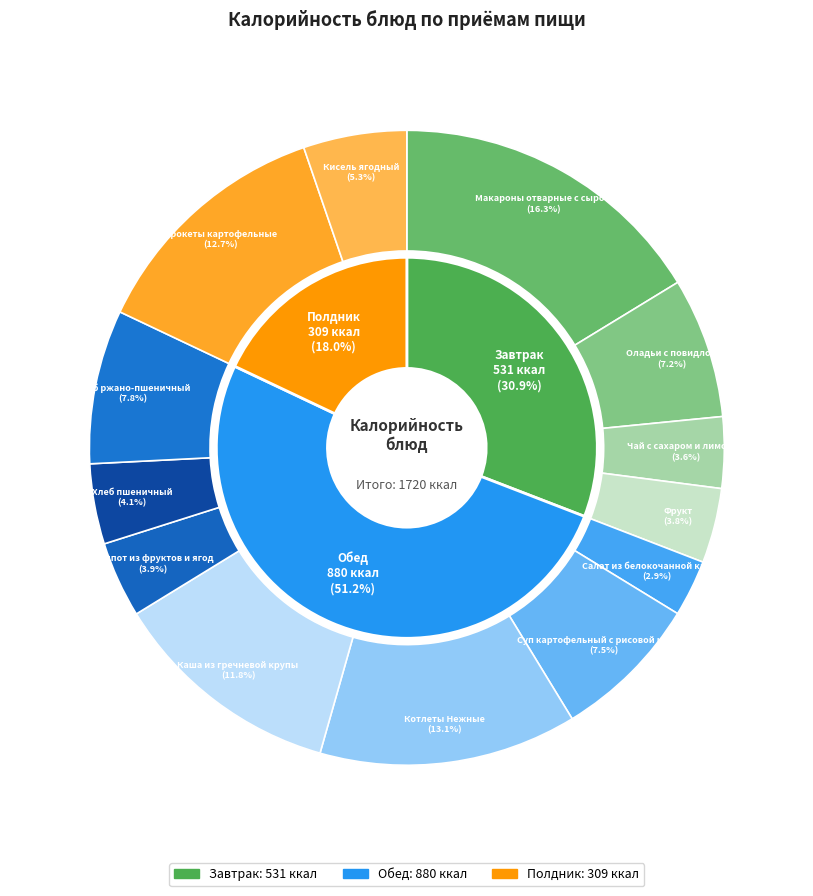

How many segments does this pie chart have?

13